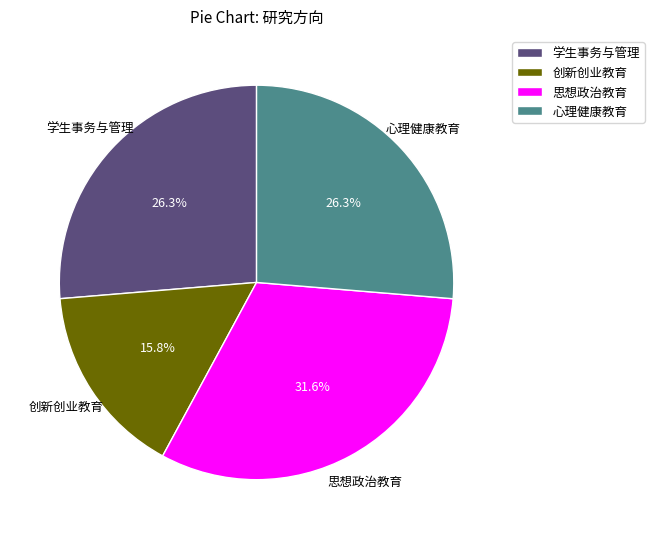

What percentage is the 学生事务与管理 slice, to the nearest percent?

26%